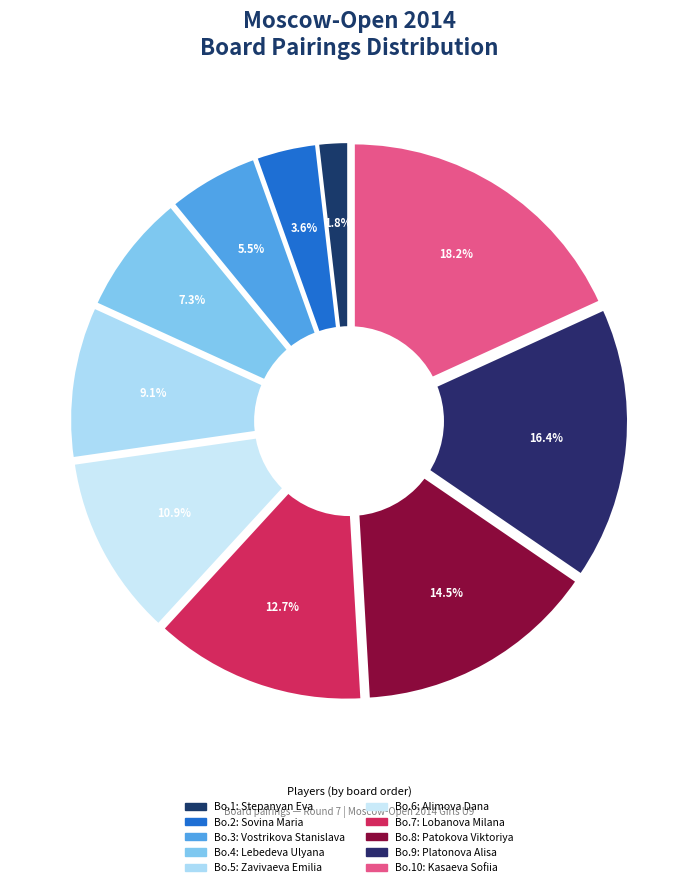

Is there a majority slice in this chart?

No